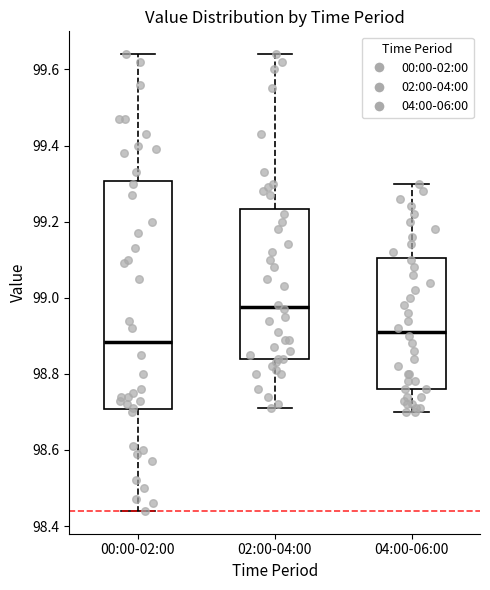

Reading left to right, transcribe this box plot: for each box, give where its median line is, the range the box spans, and where its two whiskers end, as read against the y-axis. The values are not printed on the chart, so give them approximately, as read against the axis.

00:00-02:00: median 98.88, box 98.70 to 99.30, whiskers 98.44 to 99.64
02:00-04:00: median 98.98, box 98.84 to 99.24, whiskers 98.72 to 99.64
04:00-06:00: median 98.92, box 98.76 to 99.10, whiskers 98.70 to 99.30